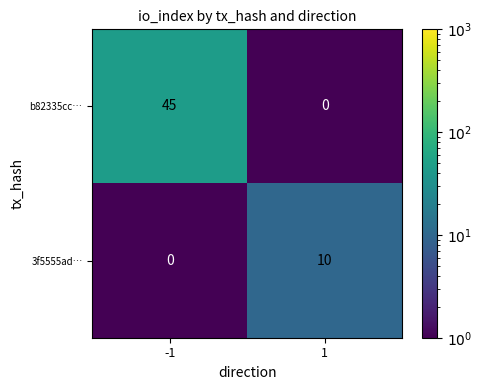

What is the average value of the 3f5555ad… series?

5